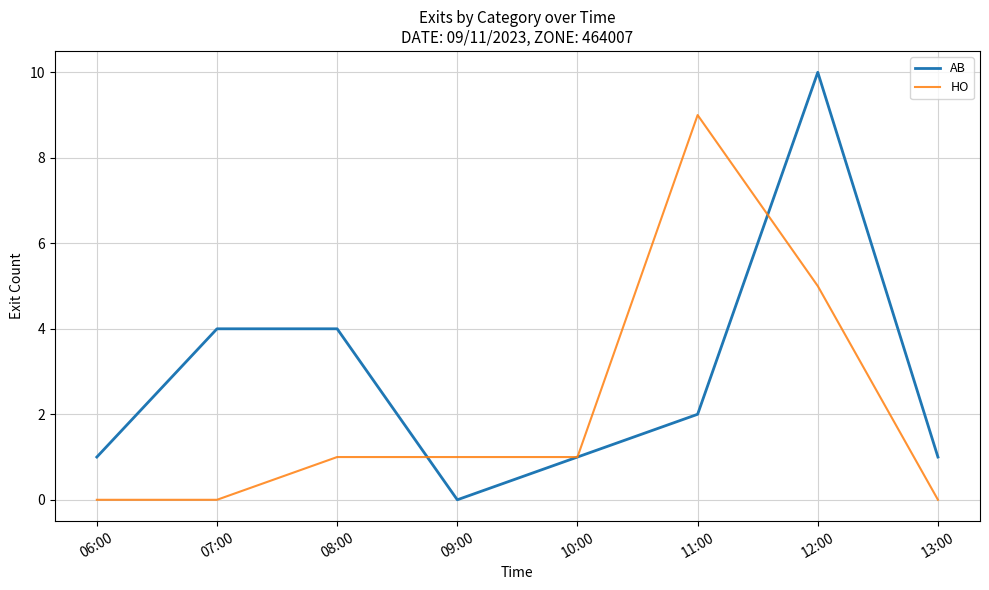

At which label is HO closest to 4?

12:00